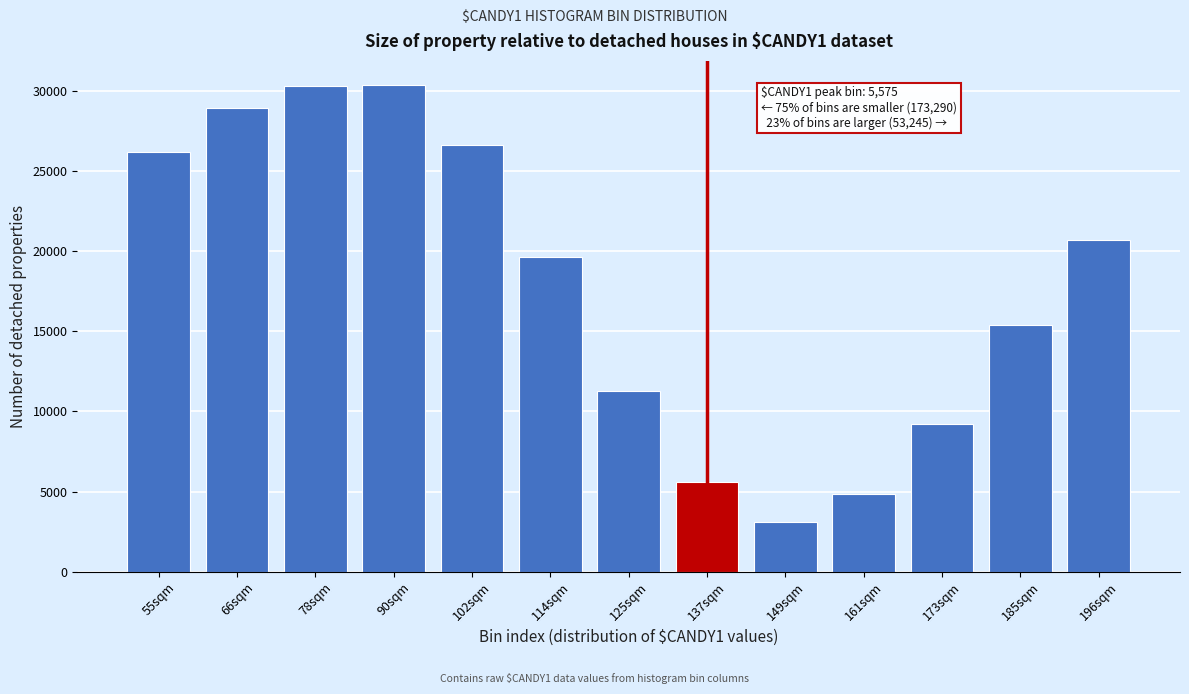

What is the ratio of the value at 114sqm to the value at 125sqm?

1.7